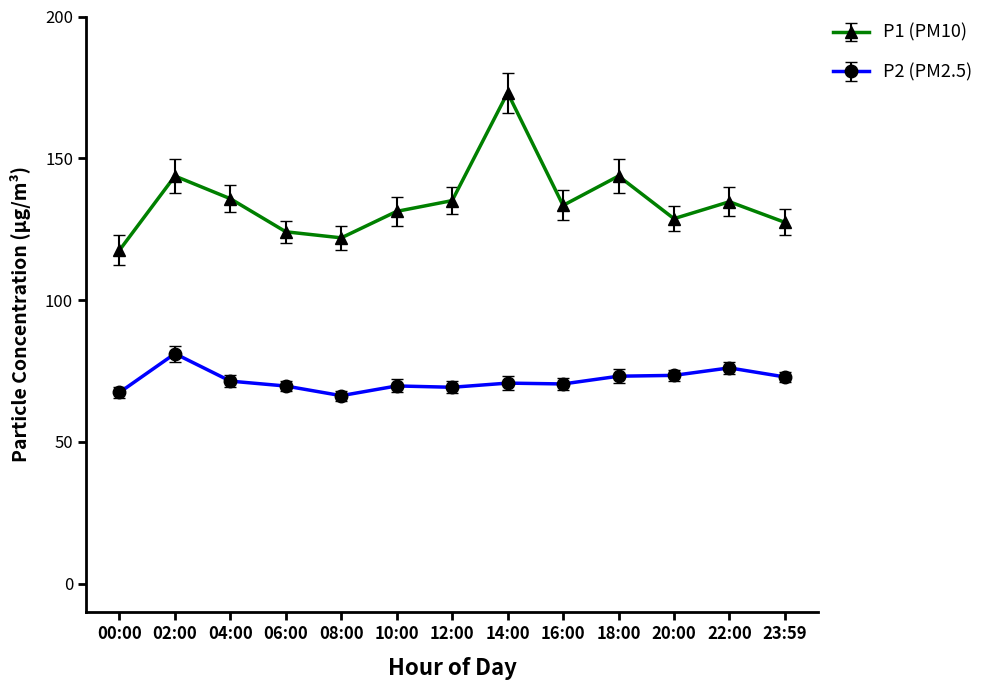

At which label does P2 (PM2.5) first exceed 70?

02:00